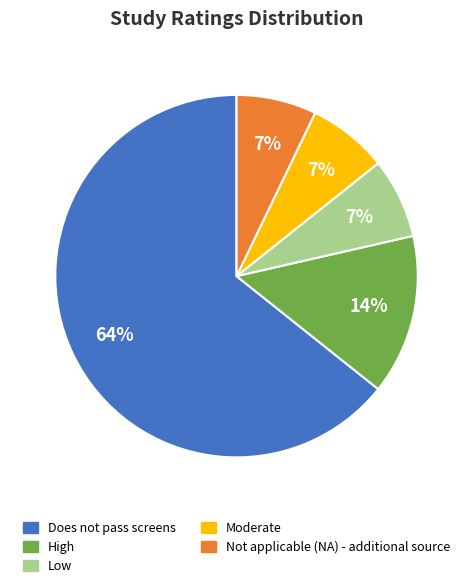

True or false: Does not pass screens accounts for 74% of the total.

False